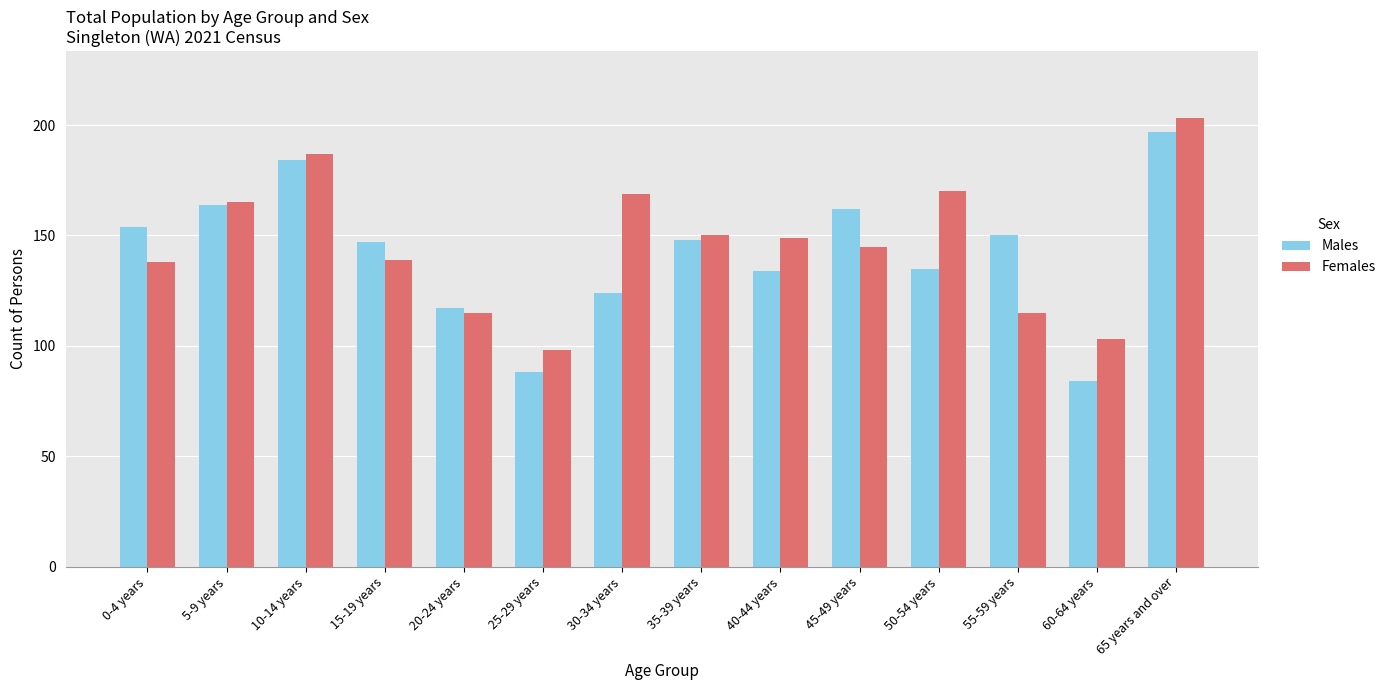

At which label does Males reach its peak?

65 years and over